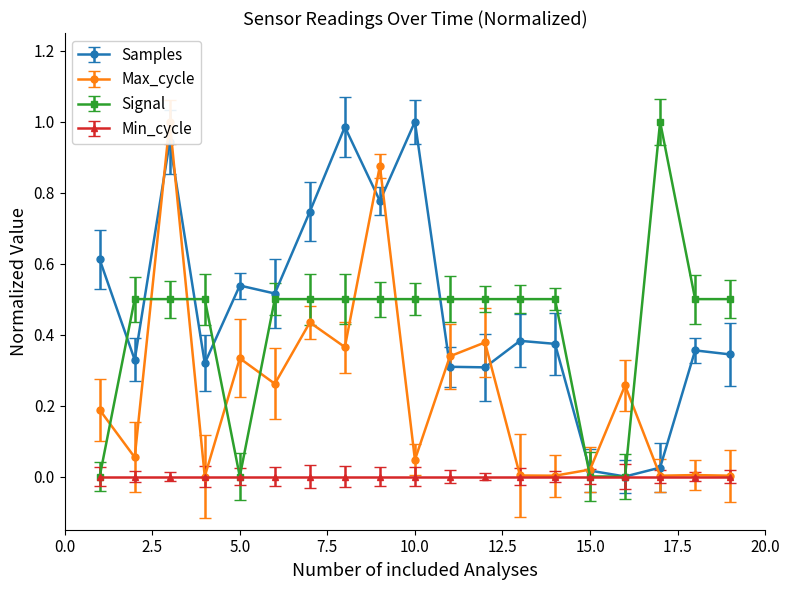

How many interior local valleys does the Samples series have?

6